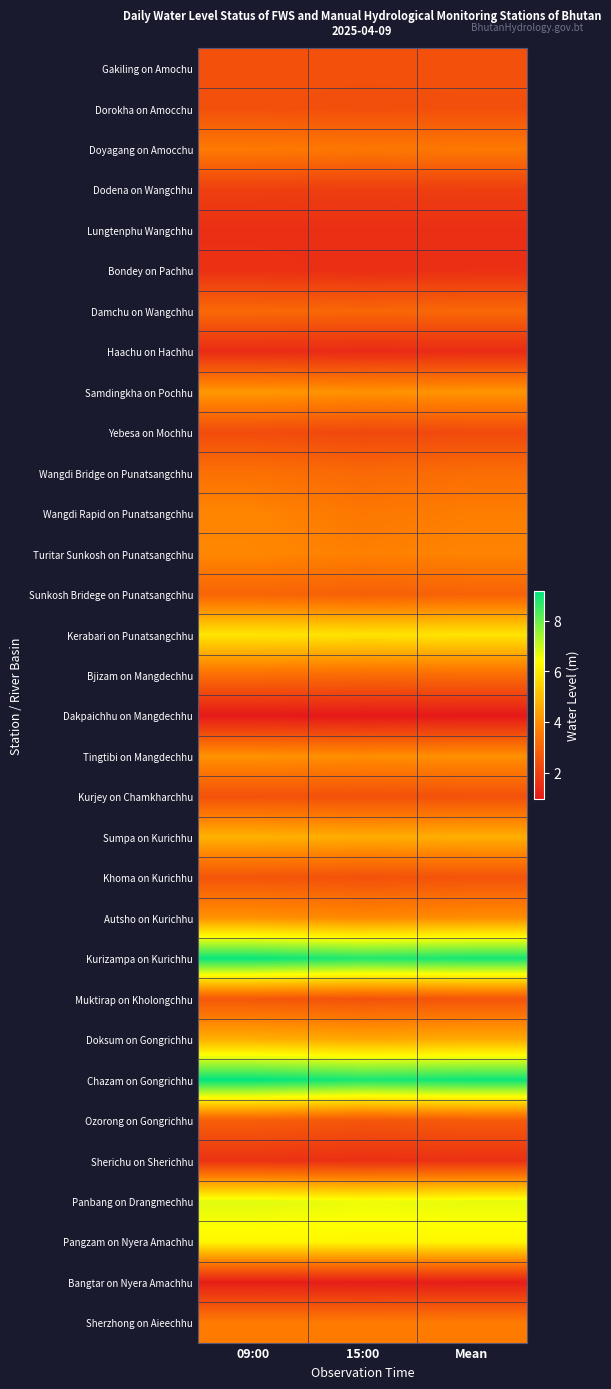

Reading left to right, transcribe all the data shown in this chart.

Gakiling on Amochu: 09:00=2.5	15:00=2.5	Mean=2.5
Dorokha on Amocchu: 09:00=2.5	15:00=2.4	Mean=2.4
Doyagang on Amocchu: 09:00=3.5	15:00=3.5	Mean=3.5
Dodena on Wangchhu: 09:00=2.0	15:00=2.0	Mean=2.0
Lungtenphu Wangchhu: 09:00=1.6	15:00=1.5	Mean=1.5
Bondey on Pachhu: 09:00=1.6	15:00=1.5	Mean=1.6
Damchu on Wangchhu: 09:00=3.1	15:00=3.0	Mean=3.1
Haachu on Hachhu: 09:00=1.5	15:00=1.4	Mean=1.5
Samdingkha on Pochhu: 09:00=4.2	15:00=4.1	Mean=4.2
Yebesa on Mochhu: 09:00=2.3	15:00=2.2	Mean=2.3
Wangdi Bridge on Punatsangchhu: 09:00=3.3	15:00=3.1	Mean=3.2
Wangdi Rapid on Punatsangchhu: 09:00=3.8	15:00=3.5	Mean=3.7
Turitar Sunkosh on Punatsangchhu: 09:00=3.9	15:00=3.7	Mean=3.8
Sunkosh Bridege on Punatsangchhu: 09:00=3.0	15:00=2.9	Mean=2.9
Kerabari on Punatsangchhu: 09:00=5.9	15:00=5.8	Mean=5.8
Bjizam on Mangdechhu: 09:00=3.2	15:00=3.1	Mean=3.2
Dakpaichhu on Mangdechhu: 09:00=1.0	15:00=1.0	Mean=1.0
Tingtibi on Mangdechhu: 09:00=4.1	15:00=4.0	Mean=4.0
Kurjey on Chamkharchhu: 09:00=2.5	15:00=2.5	Mean=2.5
Sumpa on Kurichhu: 09:00=4.8	15:00=4.7	Mean=4.7
Khoma on Kurichhu: 09:00=2.6	15:00=2.5	Mean=2.5
Autsho on Kurichhu: 09:00=4.1	15:00=3.9	Mean=4.0
Kurizampa on Kurichhu: 09:00=9.1	15:00=8.8	Mean=8.9
Muktirap on Kholongchhu: 09:00=2.6	15:00=2.5	Mean=2.6
Doksum on Gongrichhu: 09:00=4.7	15:00=4.6	Mean=4.6
Chazam on Gongrichhu: 09:00=9.2	15:00=8.9	Mean=9.0
Ozorong on Gongrichhu: 09:00=2.8	15:00=2.6	Mean=2.7
Sherichu on Sherichhu: 09:00=1.6	15:00=1.6	Mean=1.6
Panbang on Drangmechhu: 09:00=6.8	15:00=6.6	Mean=6.7
Pangzam on Nyera Amachhu: 09:00=6.2	15:00=6.2	Mean=6.2
Bangtar on Nyera Amachhu: 09:00=1.1	15:00=1.1	Mean=1.1
Sherzhong on Aieechhu: 09:00=3.6	15:00=3.6	Mean=3.6